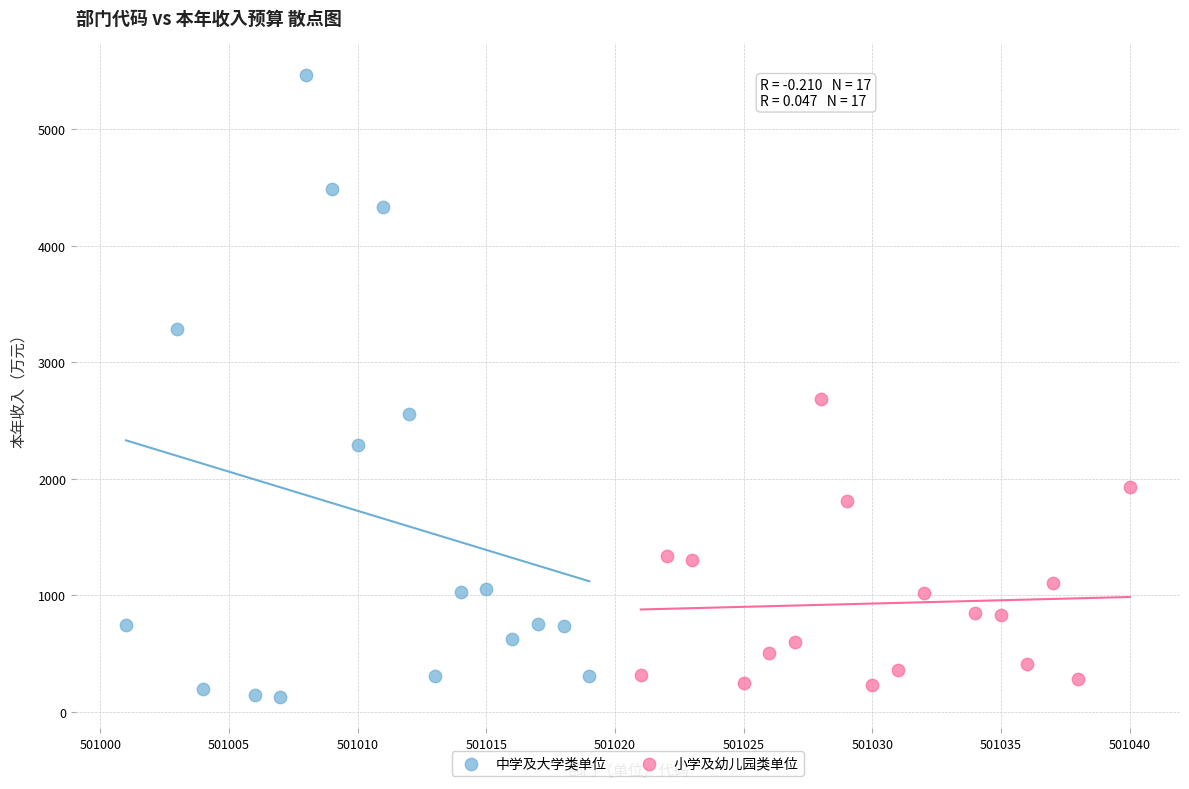

Which series reaches the maximum Y coordinate?

中学及大学类单位